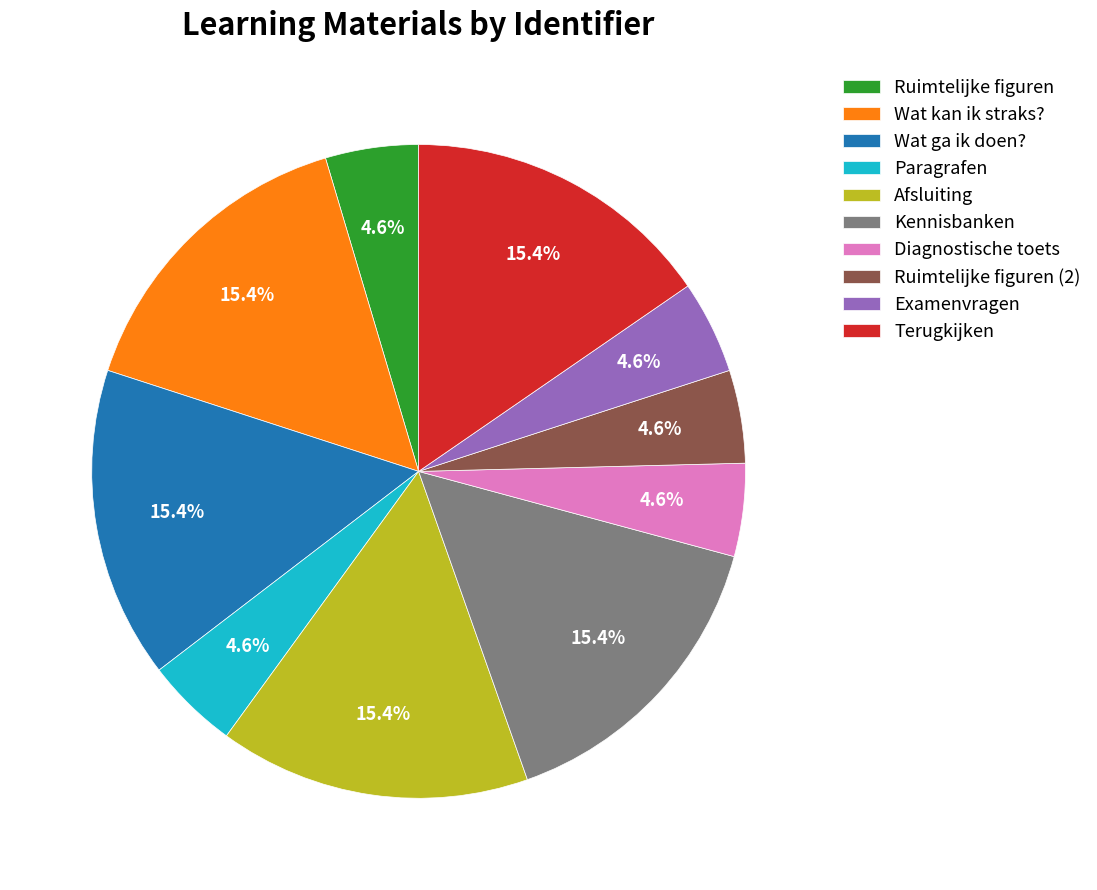

Is there any slice that represents more than half of the pie?

No